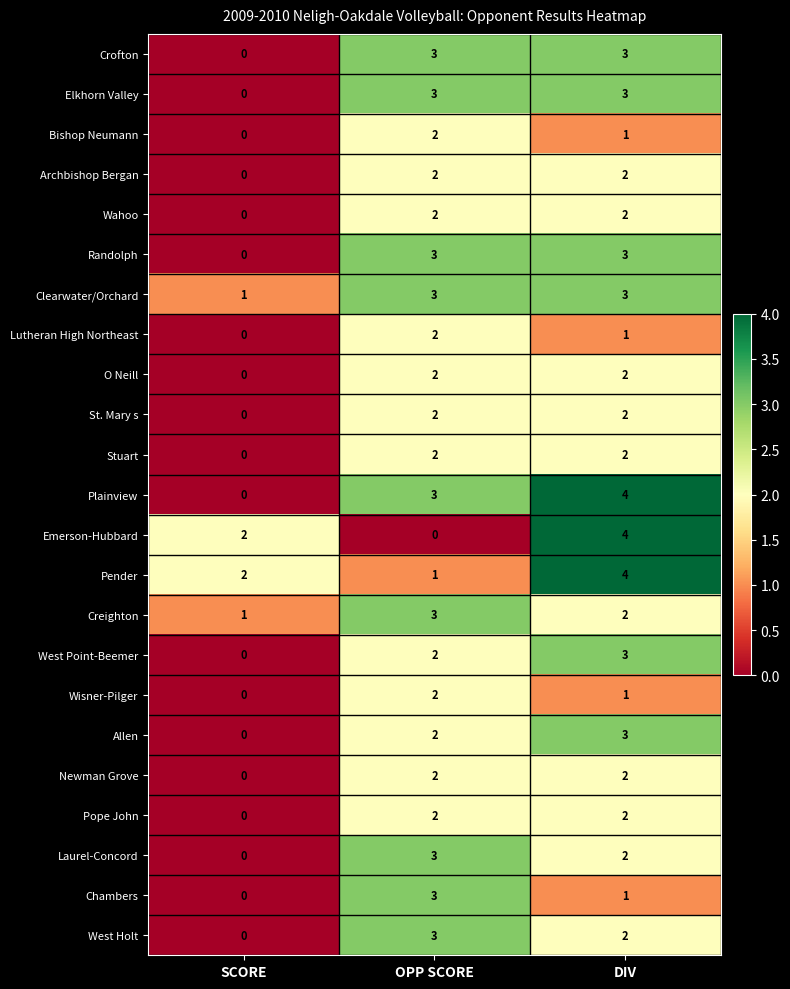

What is the greatest value displayed?

4